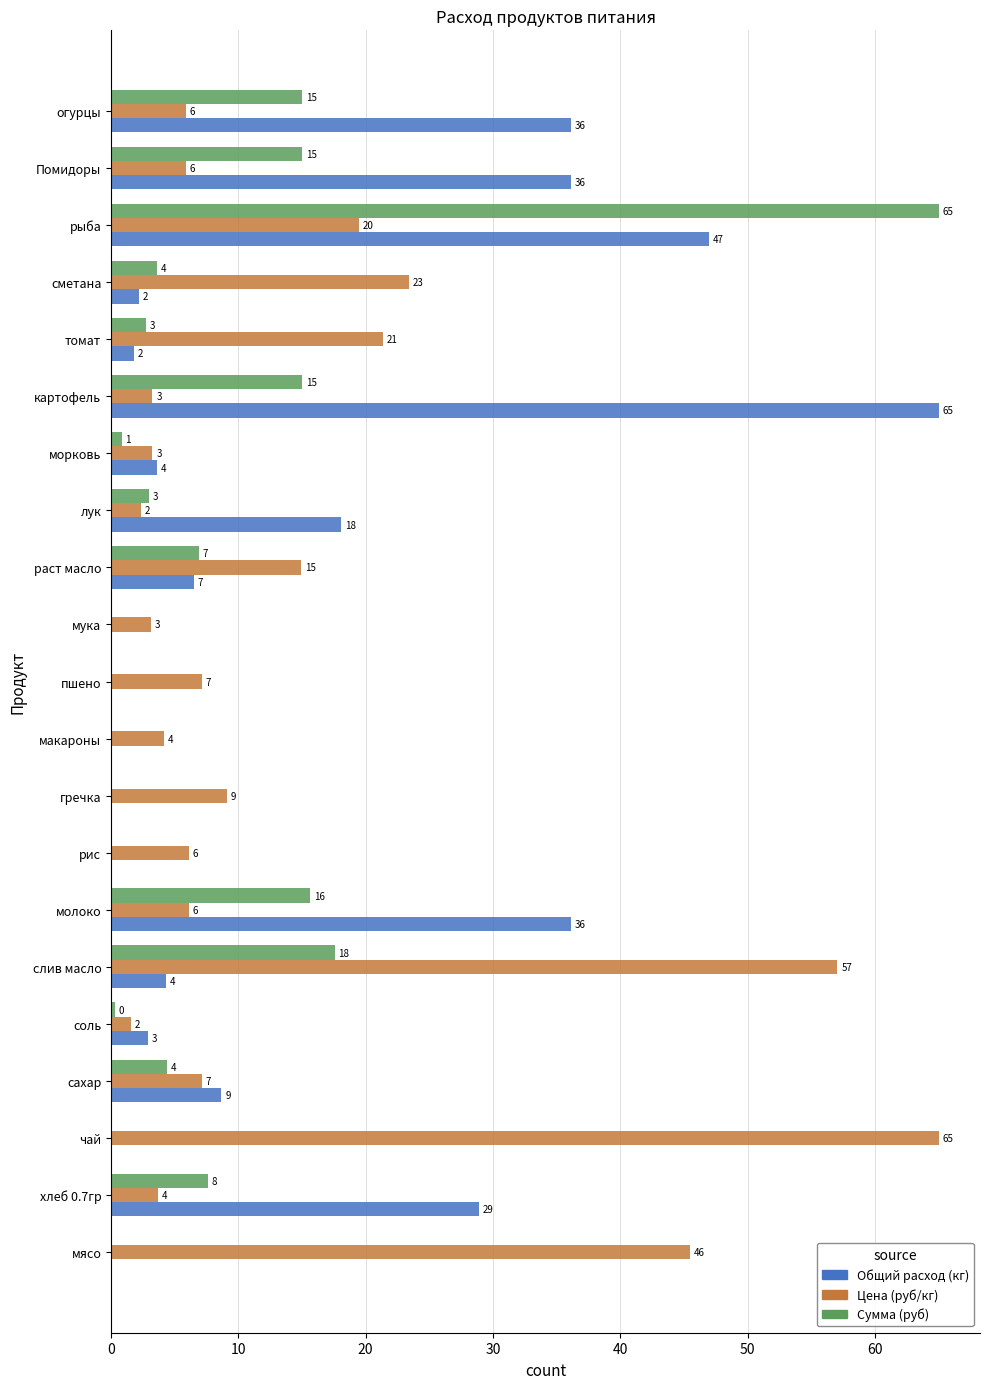

What are all the series names shown in the legend?

Общий расход (кг), Цена (руб/кг), Сумма (руб)